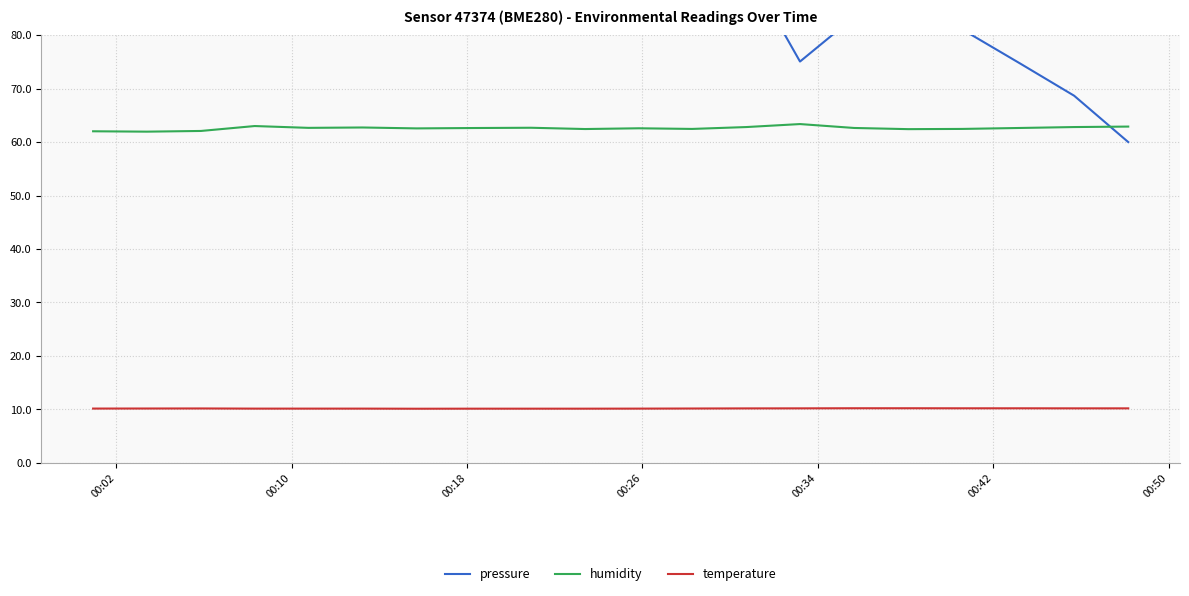

True or false: temperature and humidity cross at least once.

False